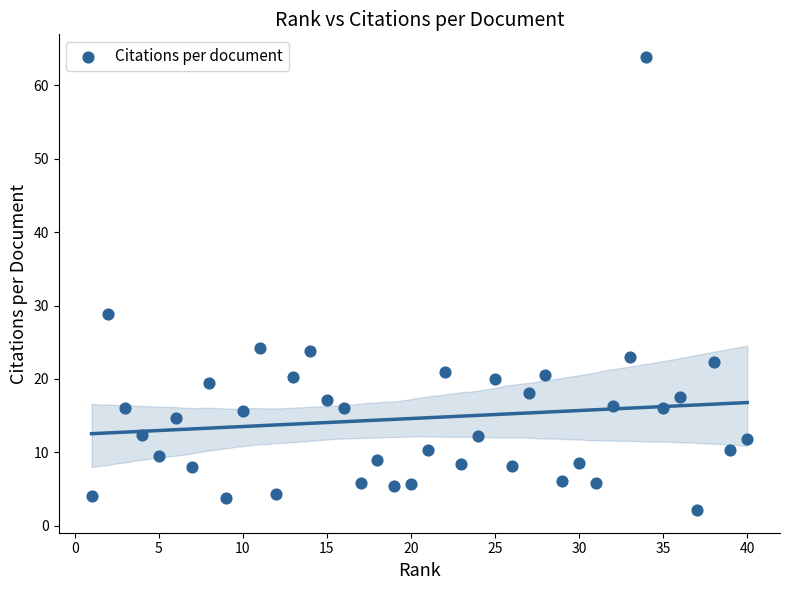

What Y value in the scatter plot is closest to 32?

28.9